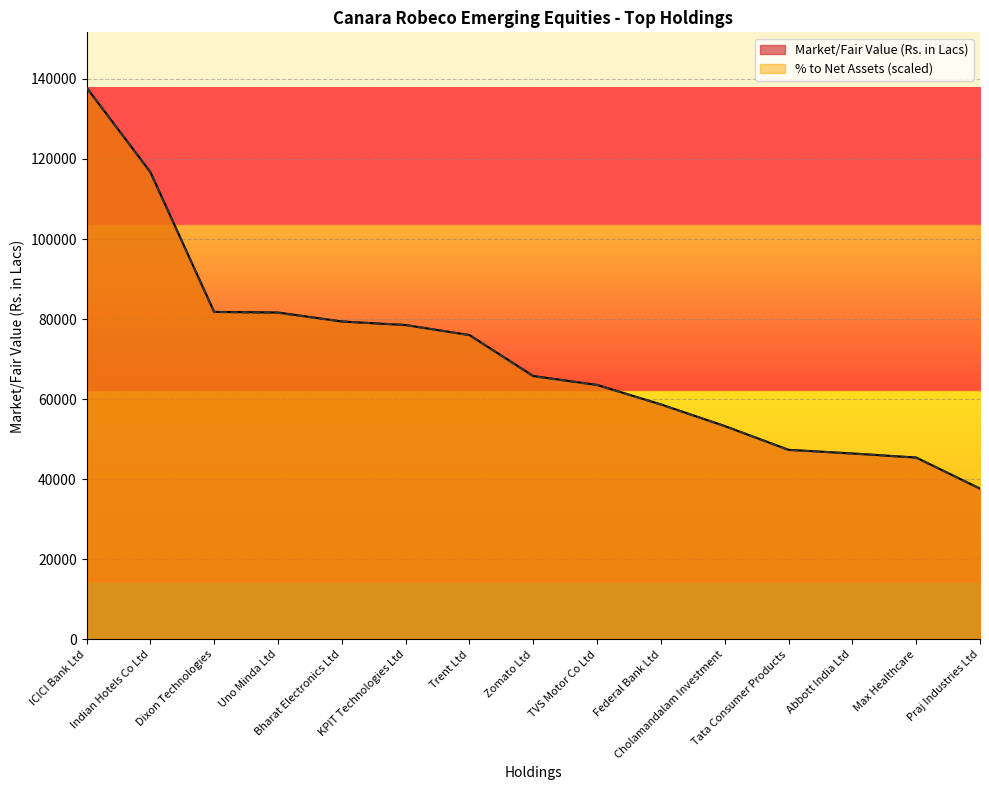

Which series has the largest range (max minus min)?

Market/Fair Value (Rs. in Lacs)